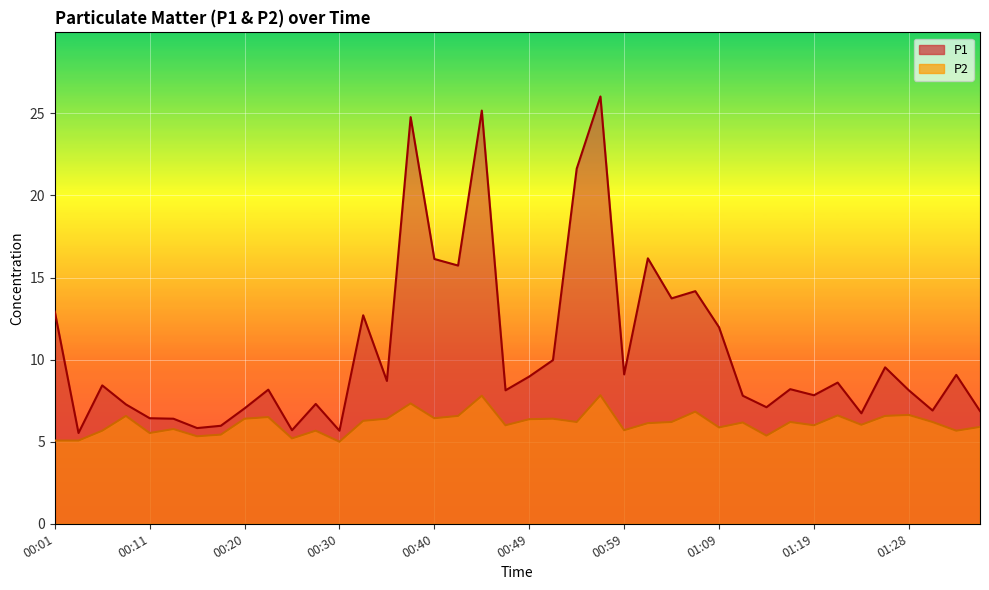

What are all the series names shown in the legend?

P1, P2